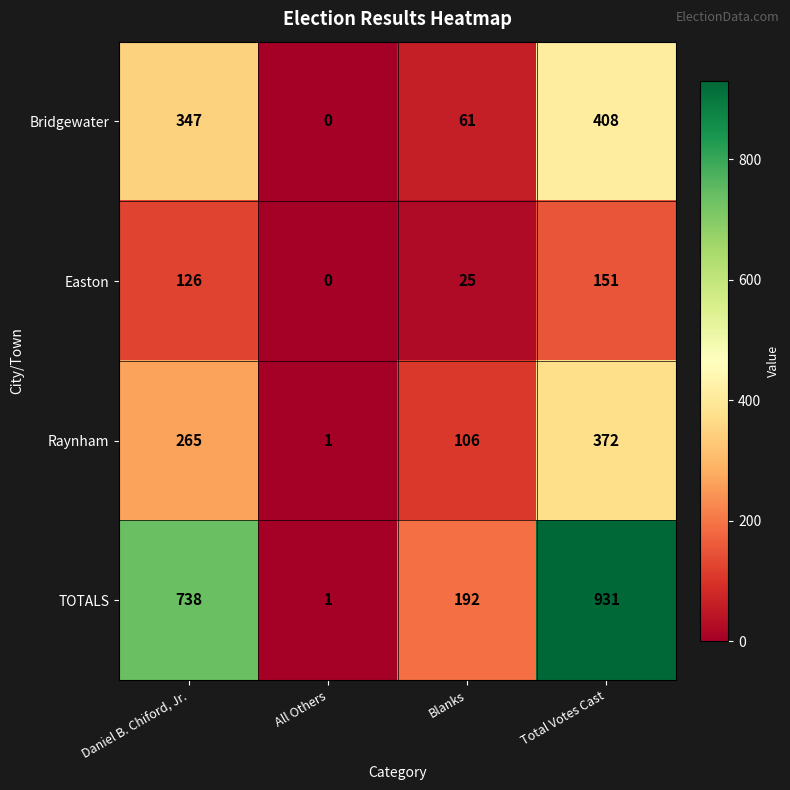

Is it true that Easton equals 151 at Total Votes Cast?

True